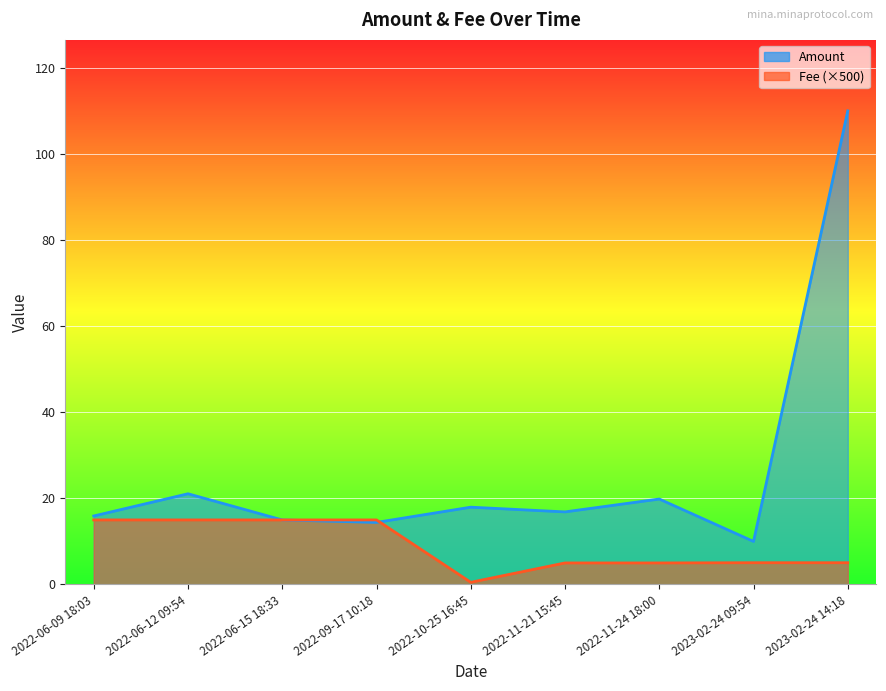

At which label does Fee reach its minimum?

2022-10-25 16:45